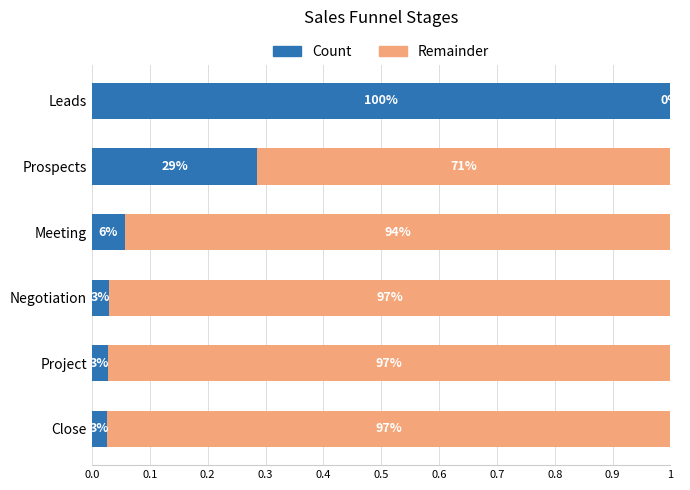

How many values in Remainder are above zero?

5